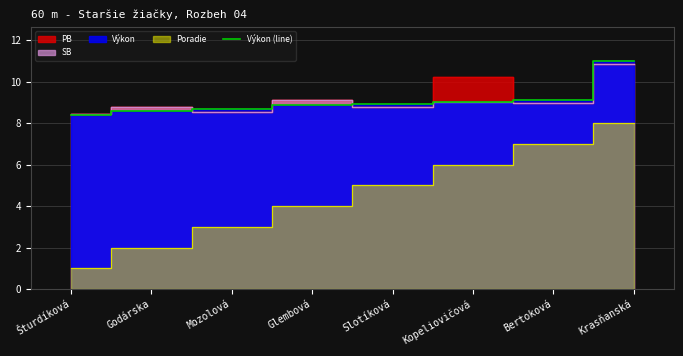

Which label corresponds to the largest value in the chart?

Krasňanská